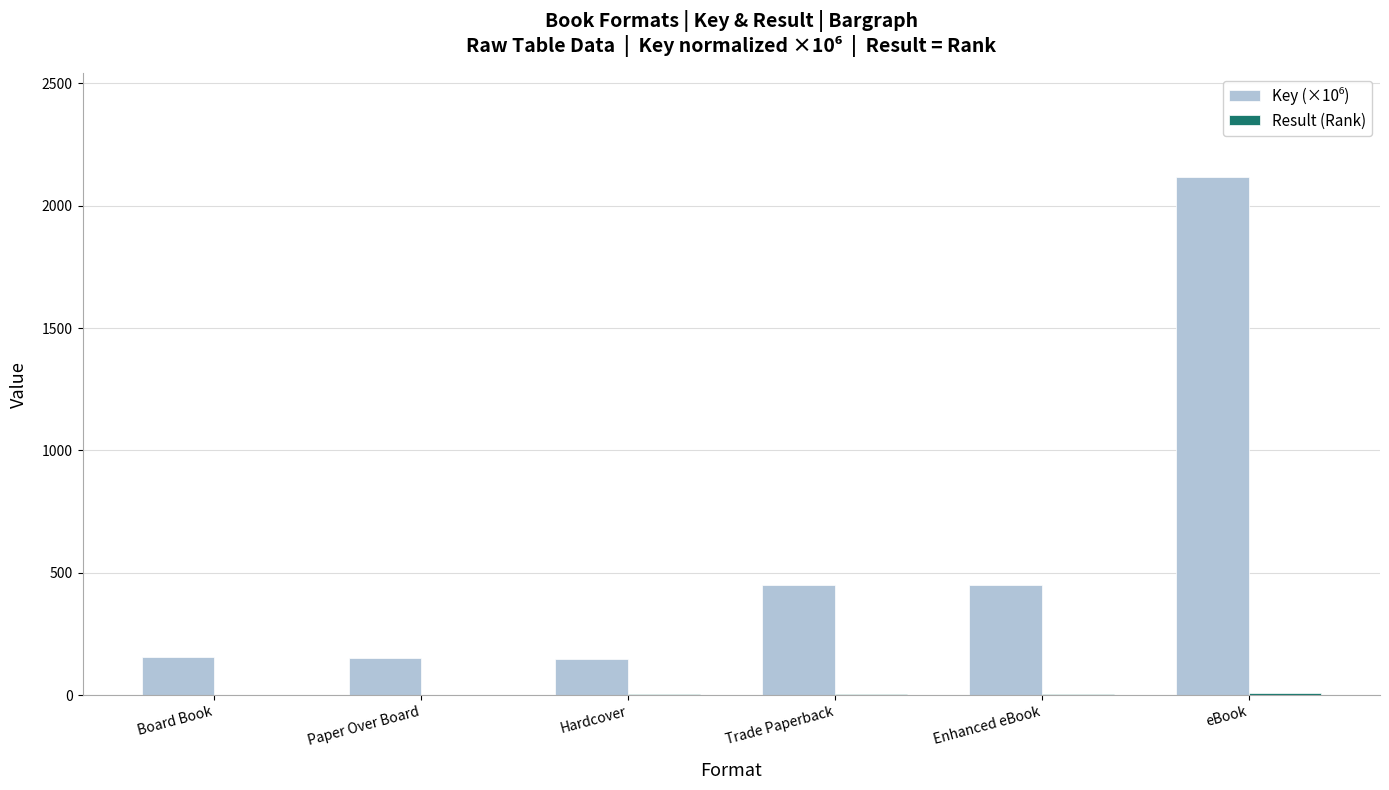

Between Trade Paperback and eBook, which is larger?

eBook